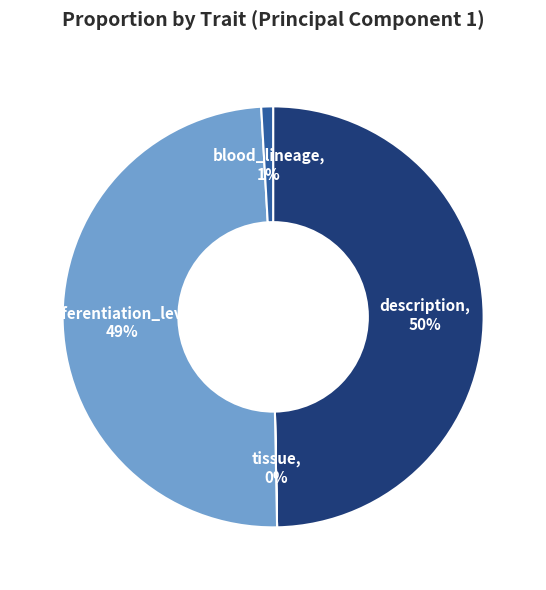

Does description account for over 50% of the chart?

No